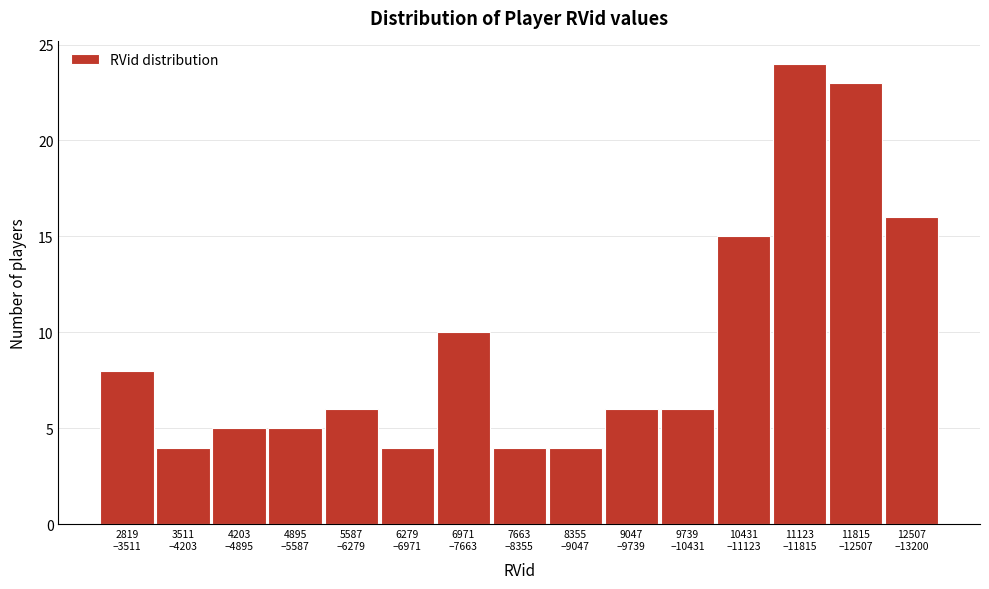

Reading left to right, list all the values displayed in this chart.

8	4	5	5	6	4	10	4	4	6	6	15	24	23	16